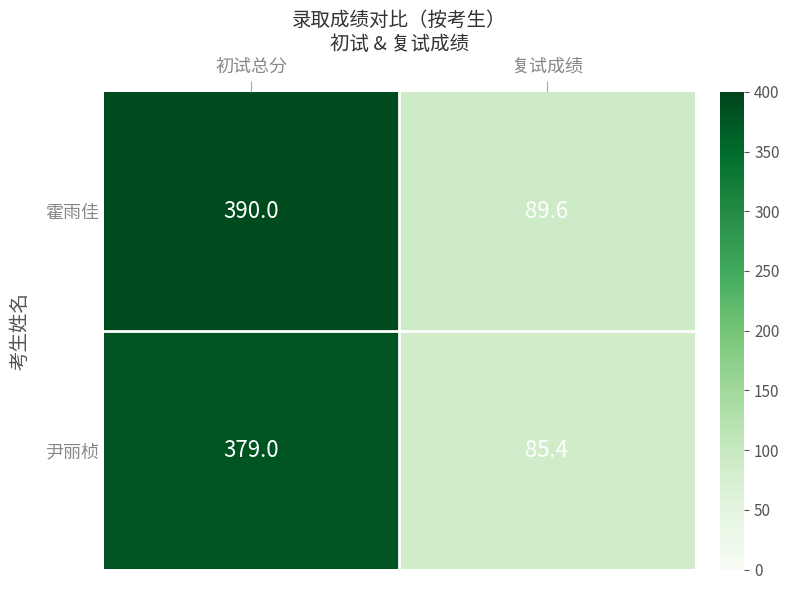

What is the difference between the highest and lowest values at 初试总分?

11.0